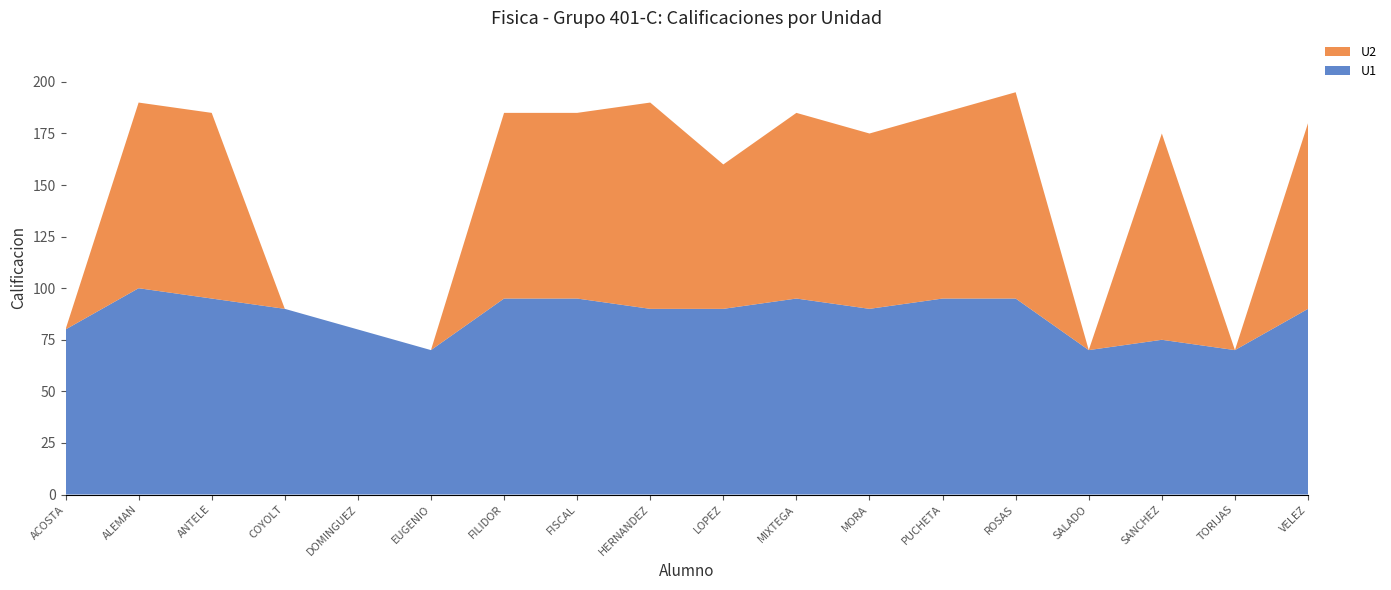

Reading left to right, list all the values displayed in this chart.

U1: ACOSTA BUSTAMANTE HECTOR JOSE=80	ALEMAN GONZALEZ MARIA FERNANDA=100	ANTELE GARCIA CHELSEA VALERIA=95	COYOLT LUCIANO KEVIN=90	DOMINGUEZ GOMEZ MOISES=80	EUGENIO DURAN IRIS ANETH=70	FILIDOR DOMINGUEZ KARLA LISSET=95	FISCAL MEMECHI JOSE GABRIEL=95	HERNANDEZ DOMINGUEZ JULIO CESAR=90	LOPEZ FIGUEROLA EDWIN DE JESUS=90	MIXTEGA ANOTA IVAN JAIR=95	MORA ABRAJAN PARIS ADRIAN=90	PUCHETA BUSTAMANTE DIEGO ARMANDO=95	ROSAS BUSTAMANTE MIGUEL ANGEL=95	SALADO CHAIRA JUAN URIEL=70	SANCHEZ CHIPOL YERIK ORBELIN=75	TORIJAS BAXIN GUSTAVO=70	VELEZ CEBA INGRID ARELI=90
U2: ACOSTA BUSTAMANTE HECTOR JOSE=0	ALEMAN GONZALEZ MARIA FERNANDA=90	ANTELE GARCIA CHELSEA VALERIA=90	COYOLT LUCIANO KEVIN=0	DOMINGUEZ GOMEZ MOISES=0	EUGENIO DURAN IRIS ANETH=0	FILIDOR DOMINGUEZ KARLA LISSET=90	FISCAL MEMECHI JOSE GABRIEL=90	HERNANDEZ DOMINGUEZ JULIO CESAR=100	LOPEZ FIGUEROLA EDWIN DE JESUS=70	MIXTEGA ANOTA IVAN JAIR=90	MORA ABRAJAN PARIS ADRIAN=85	PUCHETA BUSTAMANTE DIEGO ARMANDO=90	ROSAS BUSTAMANTE MIGUEL ANGEL=100	SALADO CHAIRA JUAN URIEL=0	SANCHEZ CHIPOL YERIK ORBELIN=100	TORIJAS BAXIN GUSTAVO=0	VELEZ CEBA INGRID ARELI=90